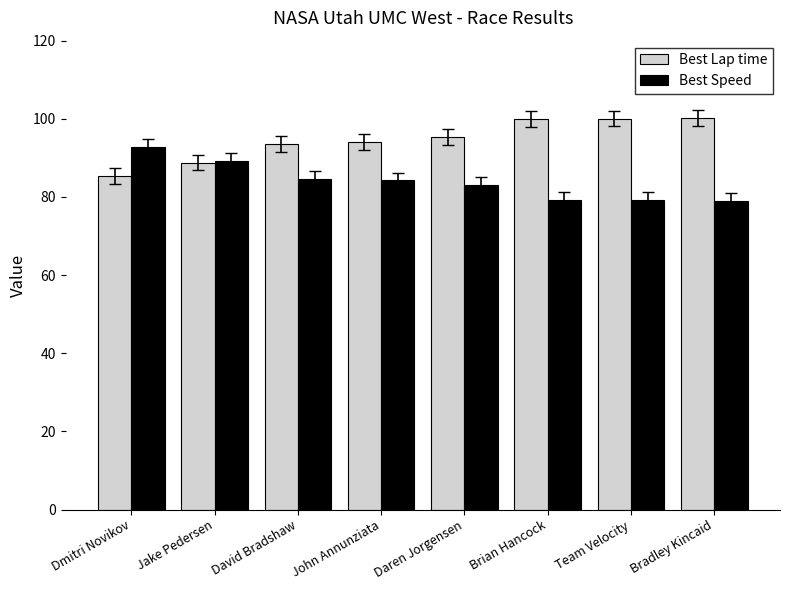

What are all the series names shown in the legend?

Best Lap time, Best Speed